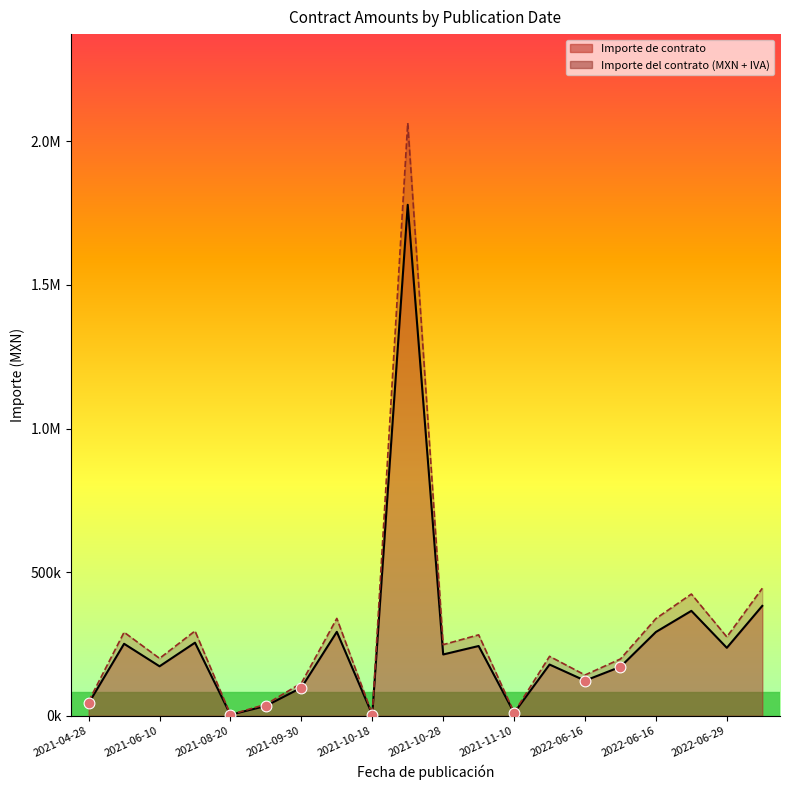

Which series contains the highest Y value?

Importe del contrato (MXN + IVA)